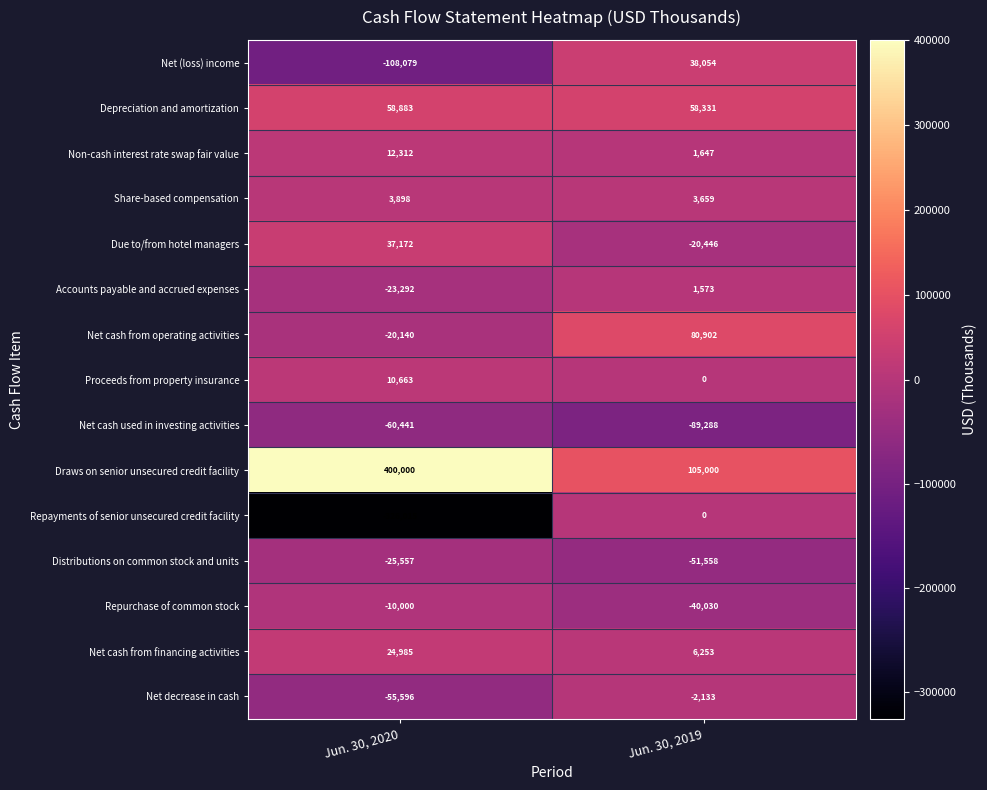

Rank the categories by Proceeds from property insurance value from lowest to highest.

Jun. 30, 2019, Jun. 30, 2020